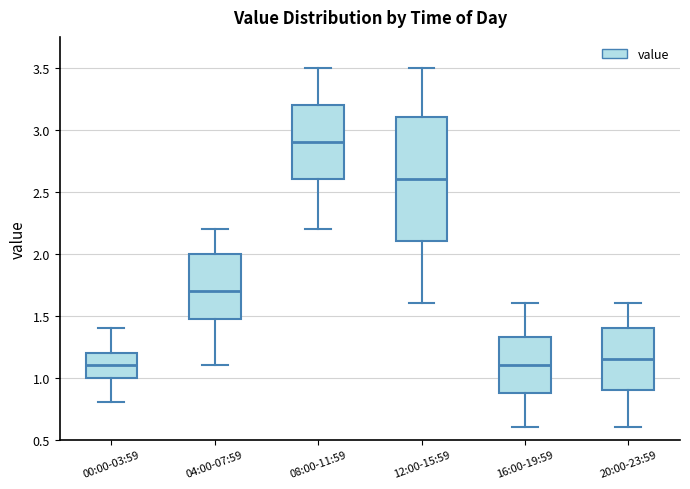

Which box's median line is the highest?

08:00-11:59